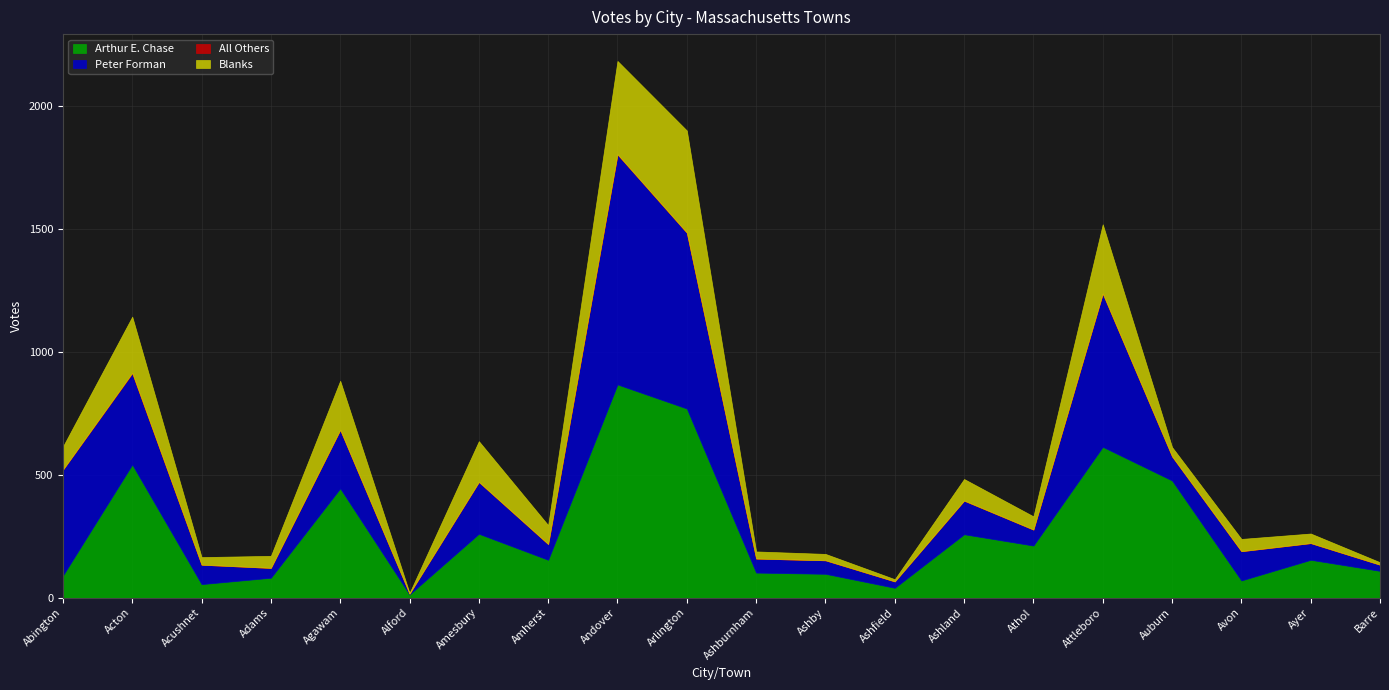

The All Others series shows -1 at Ashfield. True or false?

False